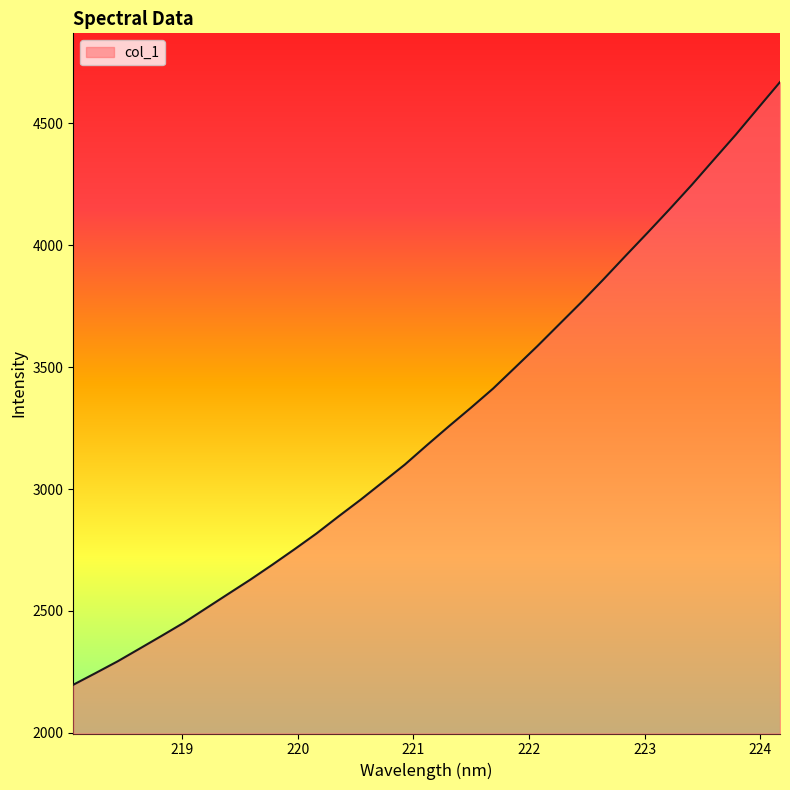

What is the difference between the maximum and minimum values?

2472.3